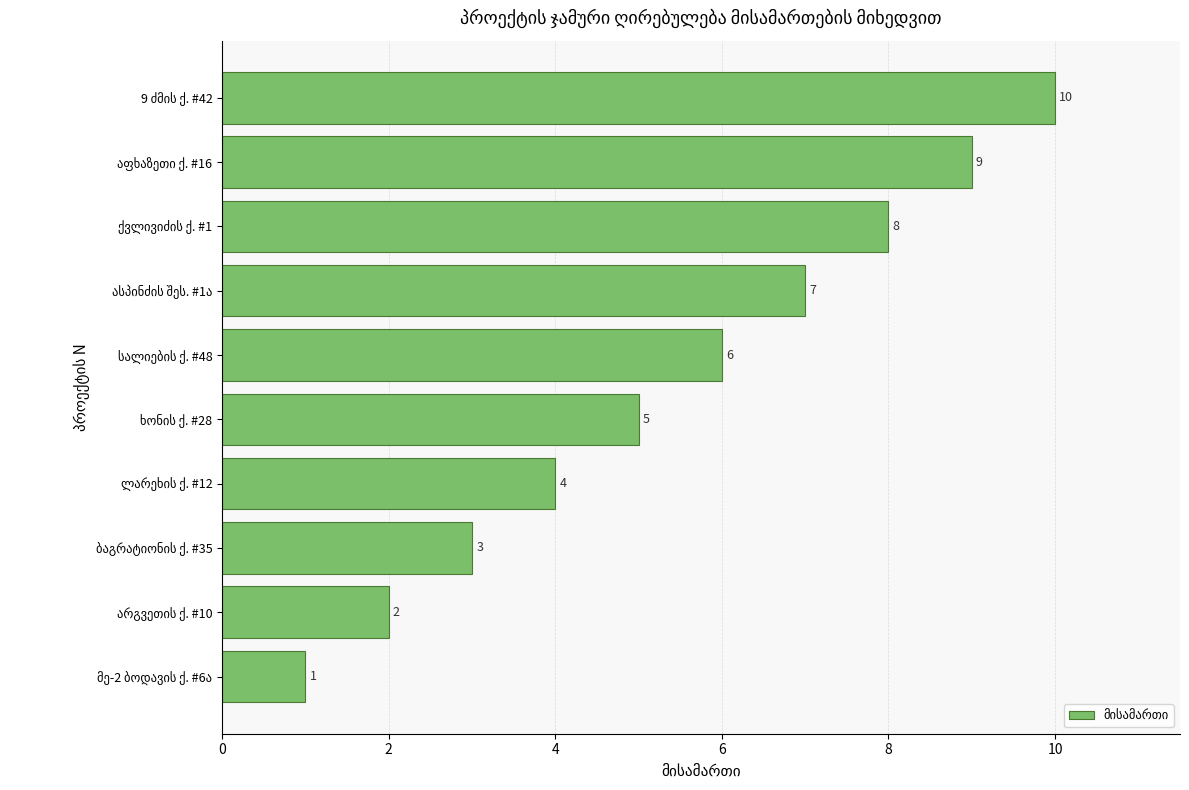

Count the values in the range 3 to 8.

6